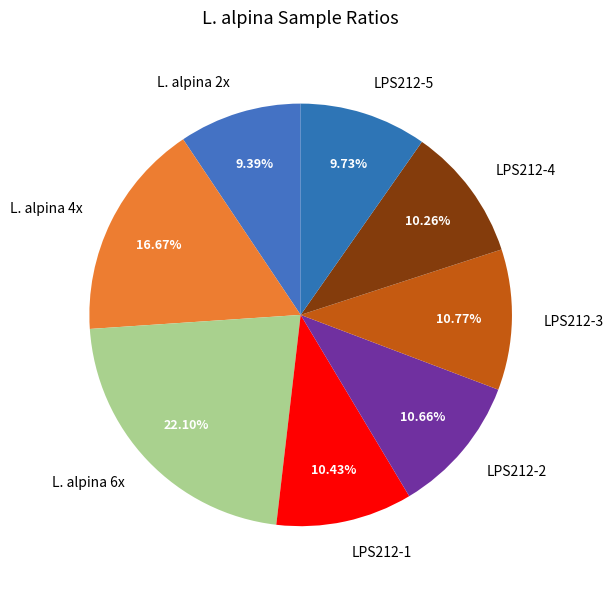

Combined, do L. alpina 2x and LPS212-3 account for over 50%?

No